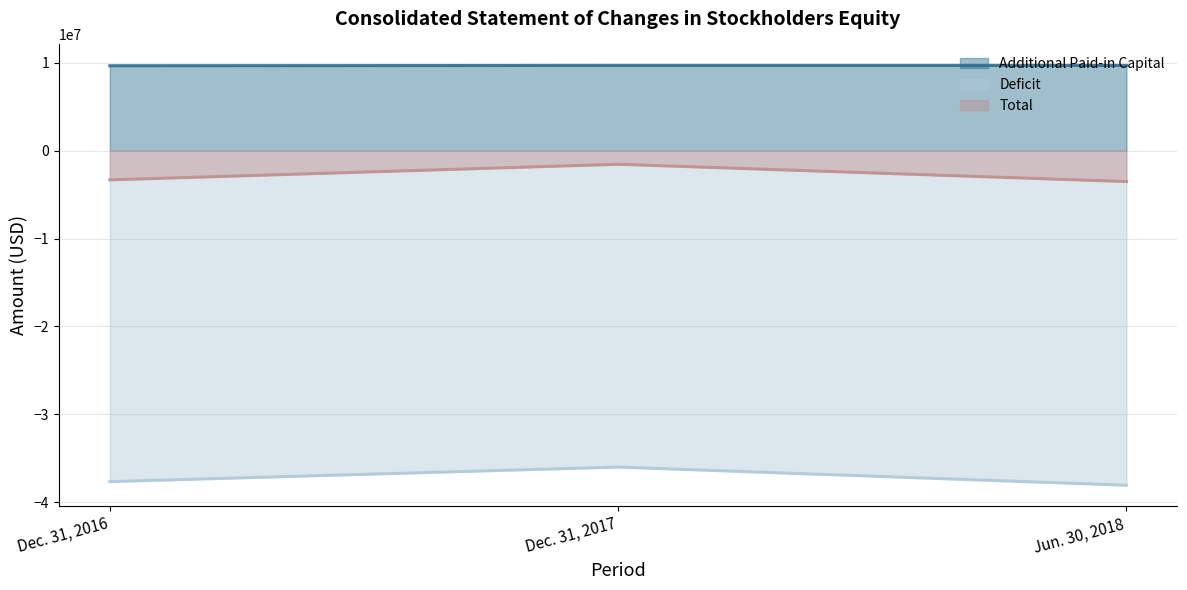

What is the difference between the highest and lowest values at Dec. 31, 2017?

45690176